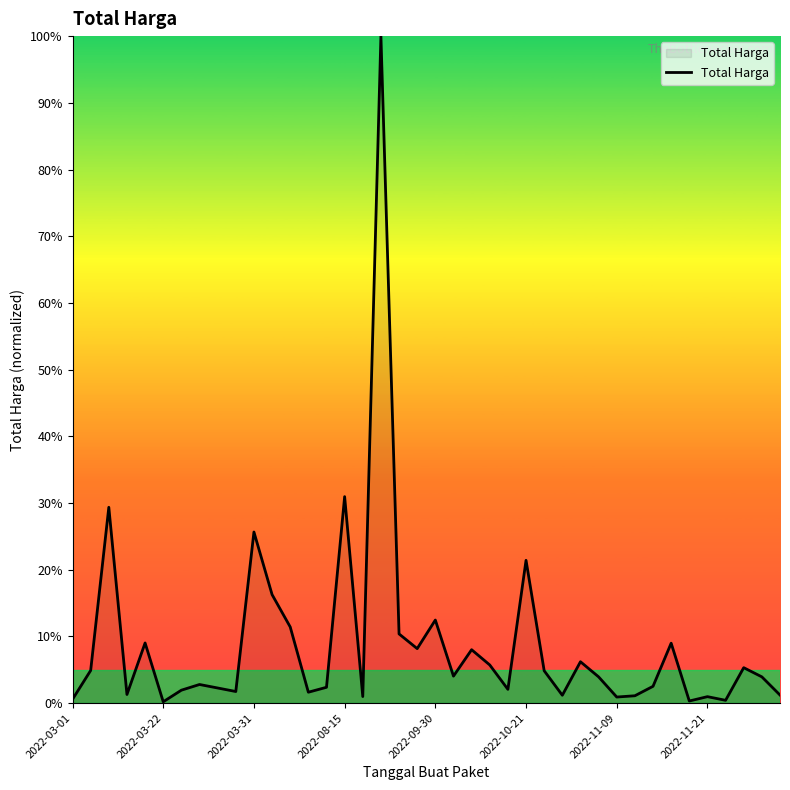

What is the maximum value shown in the chart?

100.0